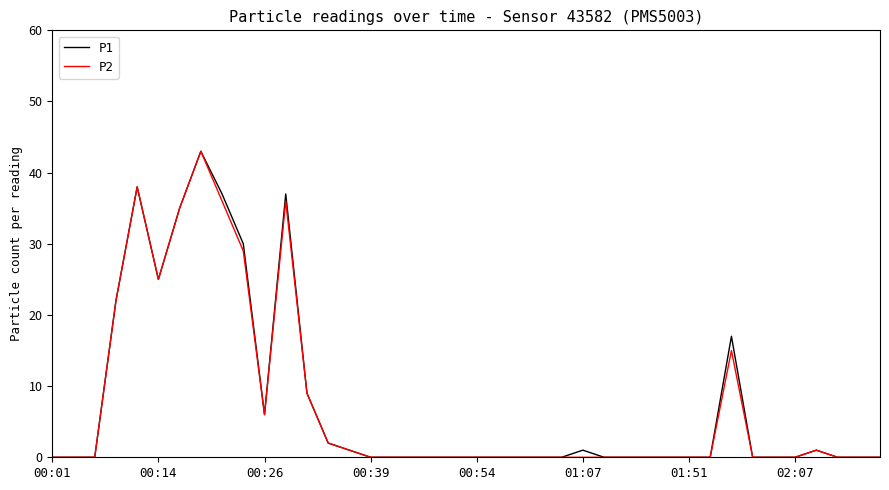

At how many categories does at least one series exceed 1?

12